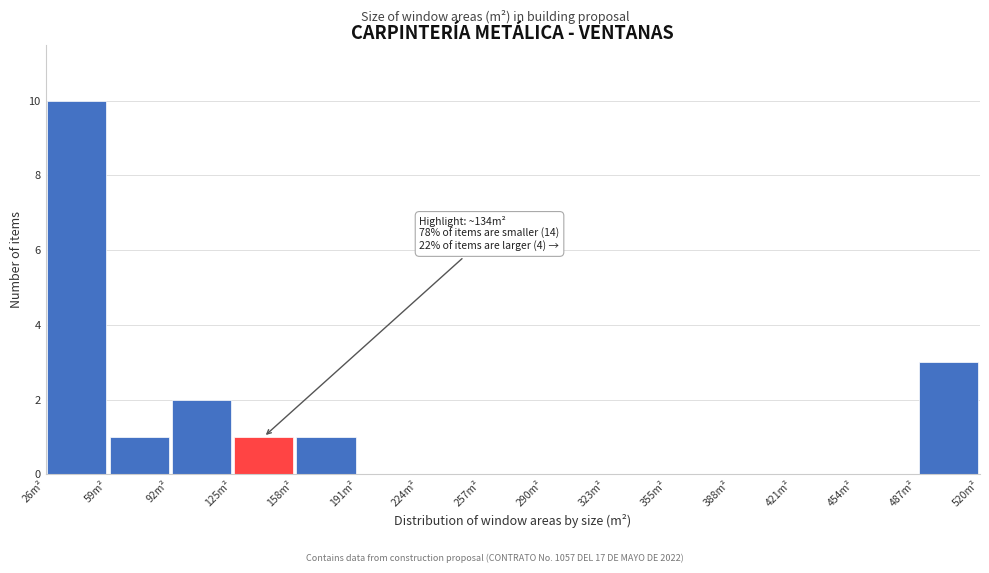

Which range on the x-axis has the tallest bar?

25 to 60